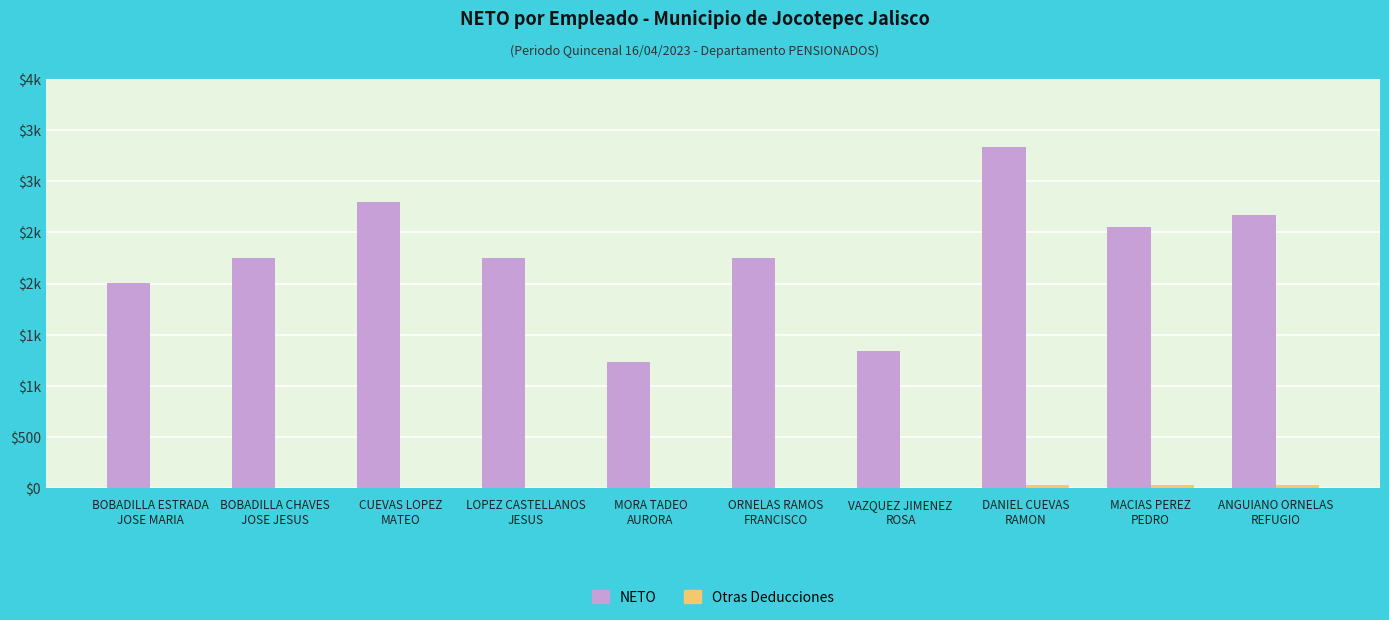

Reading right to left, what are all the values shown in this chart?

NETO: 2669	2550	3336	1344	2246	1232	2246	2801	2246	2006
Otras Deducciones: 26	25	33	0	0	0	0	0	0	0